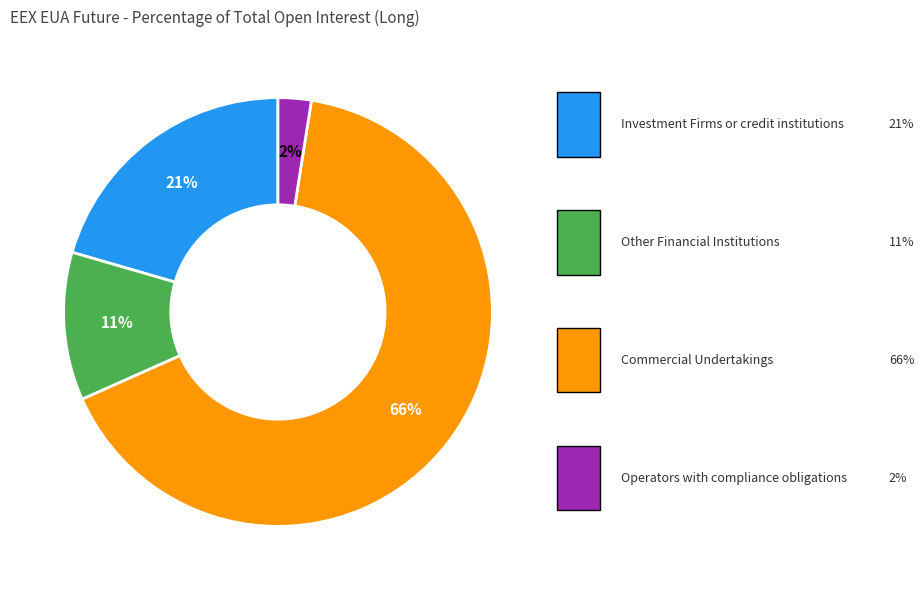

Is it true that Commercial Undertakings is 66% of the pie?

True